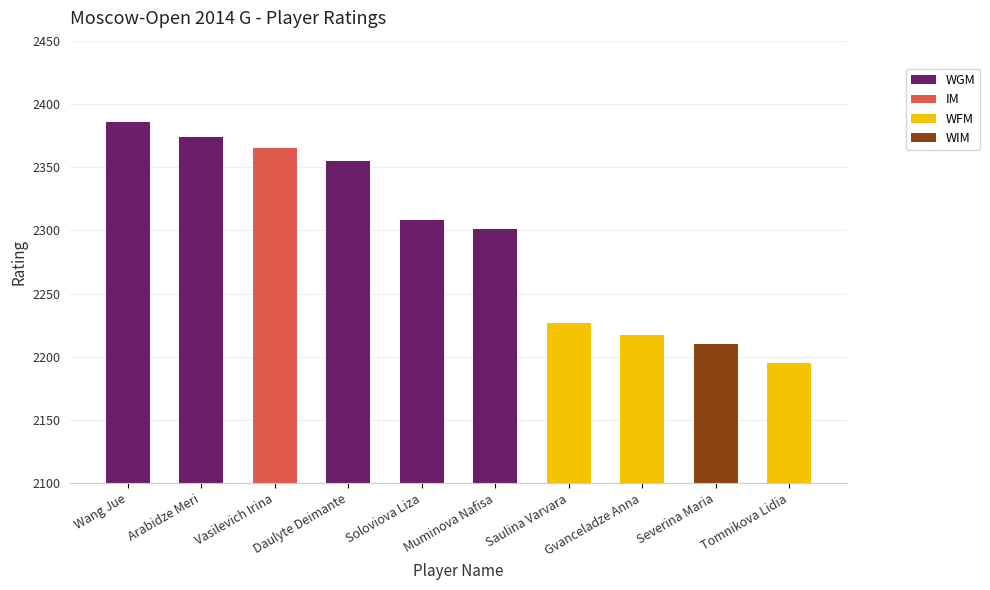

Which category has the highest value in the WGM series?

Wang Jue